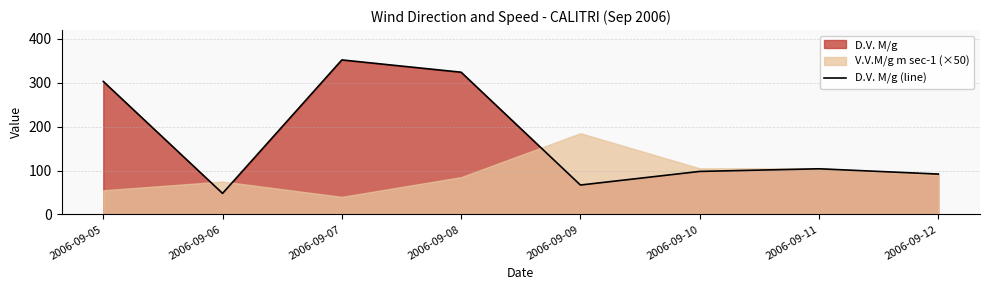

The value of D.V. M/g (line) at 2006-09-06 is 15. True or false?

False